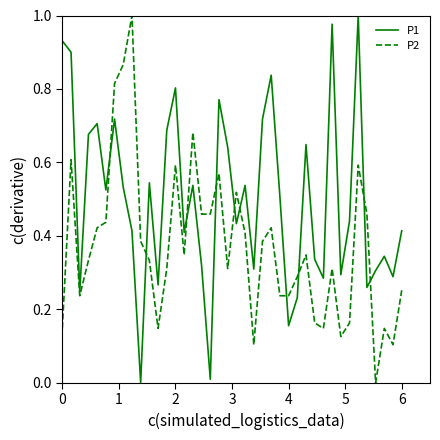

In P1, how many points are lower than both neighbors (excluding endpoints)?

13